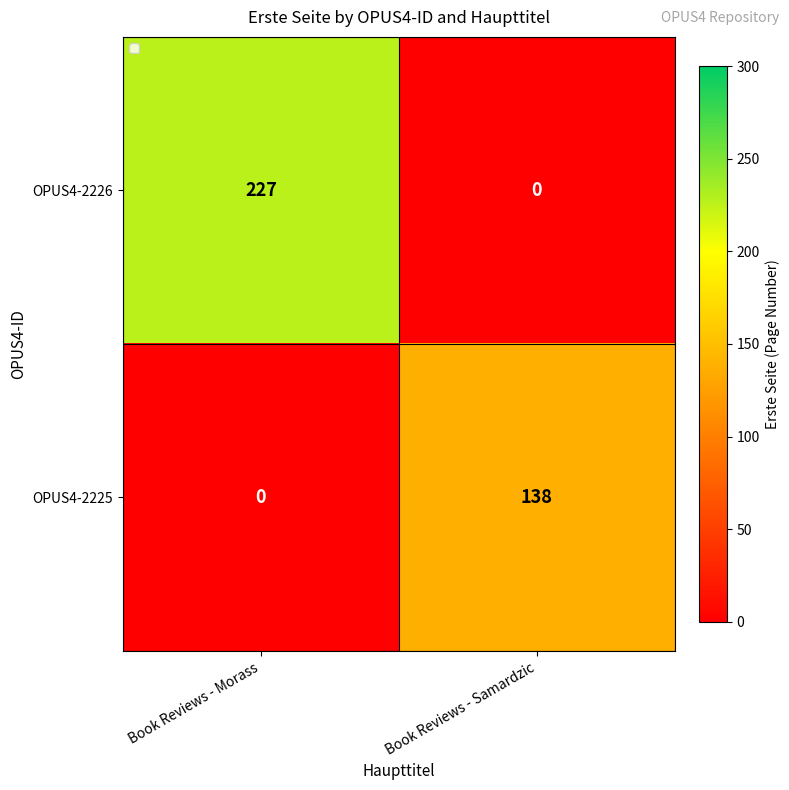

What is the difference between the maximum and minimum values in the OPUS4-2226 series?

227